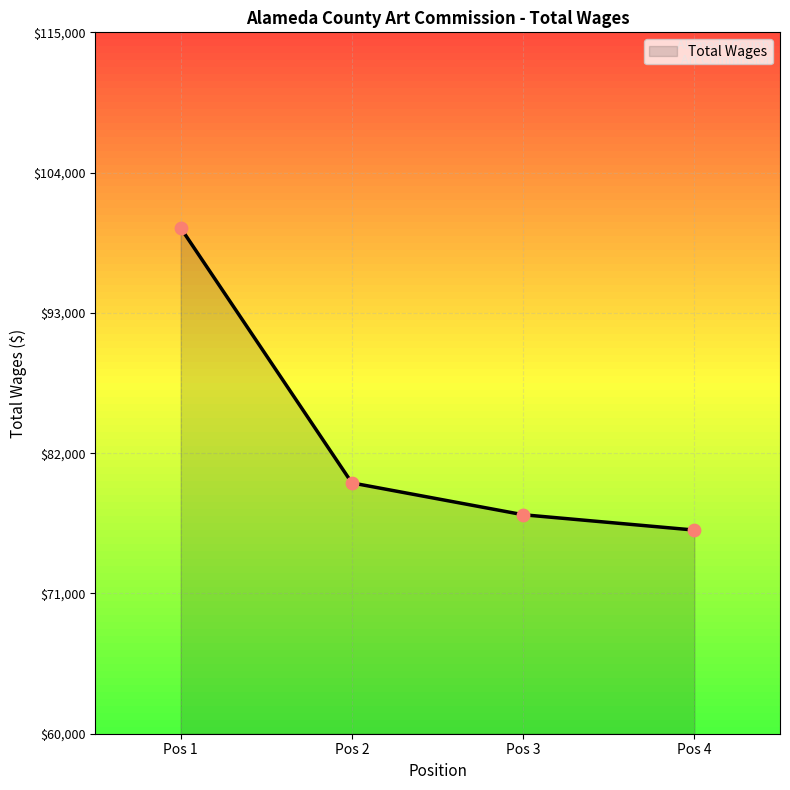

Which has a higher value, Pos 3 or Pos 2?

Pos 2